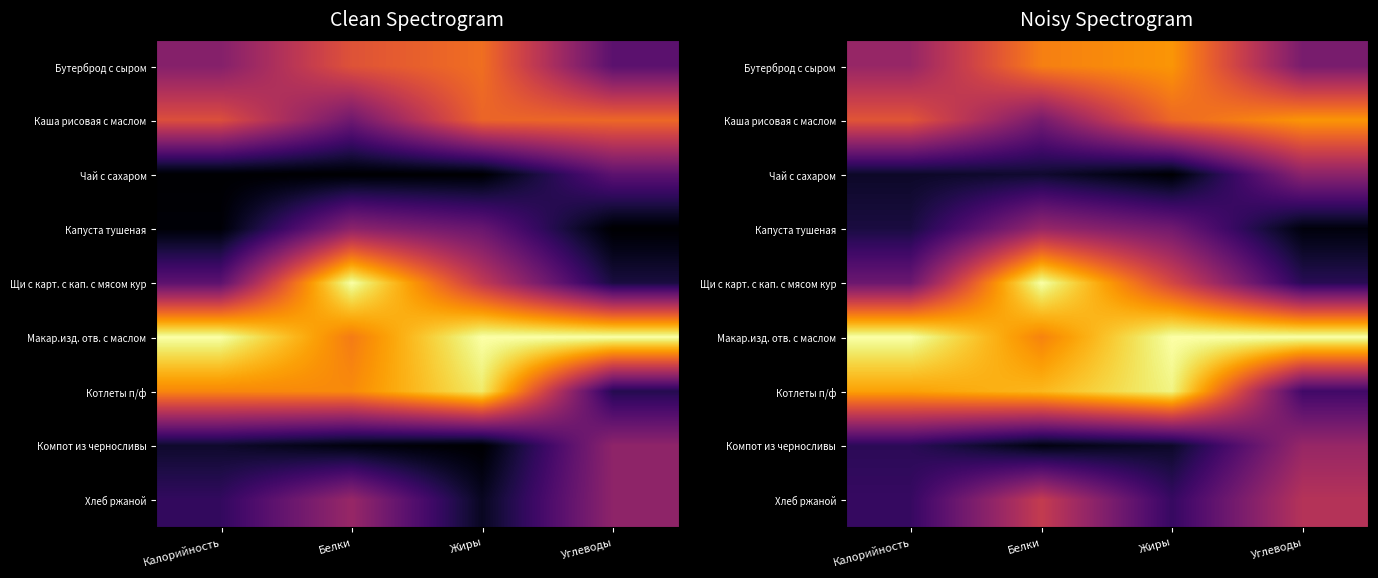

At Жиры, list the series in order from largest to smallest.

Макар.изд. отв. с маслом, Котлеты п/ф, Бутерброд с сыром, Каша рисовая с маслом, Щи с карт. с кап. с мясом кур, Капуста тушеная, Хлеб ржаной, Компот из черносливы, Чай с сахаром